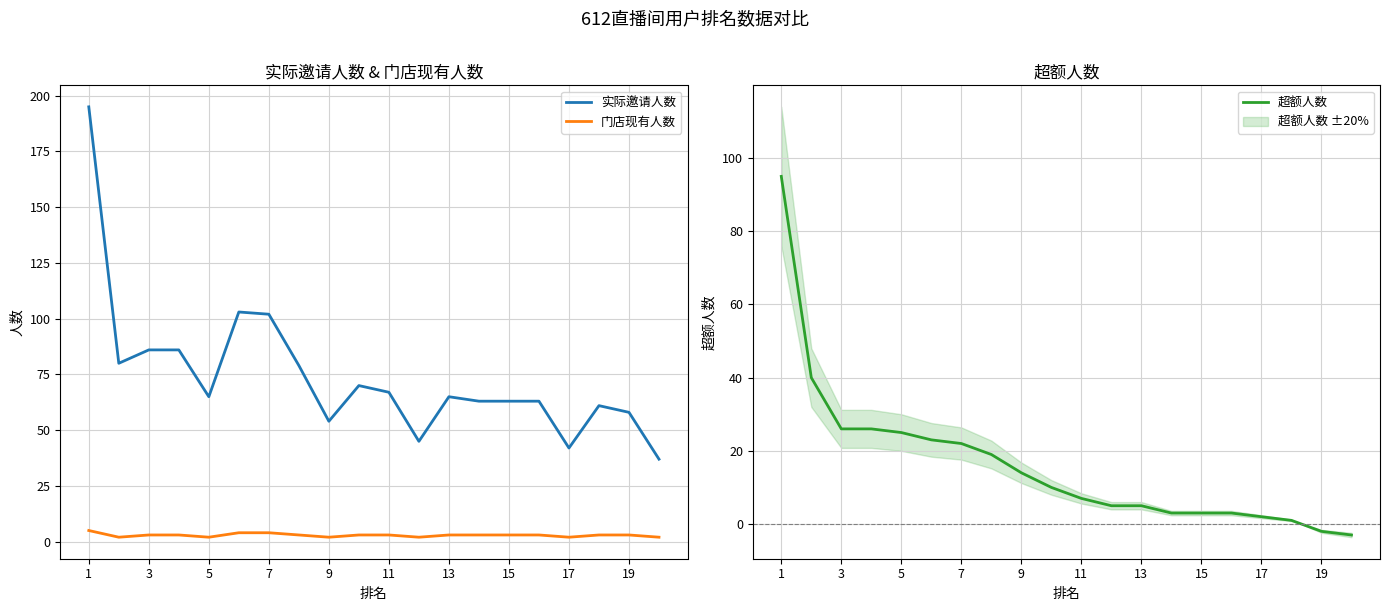

Which series has the largest total across all categories?

实际邀请人数